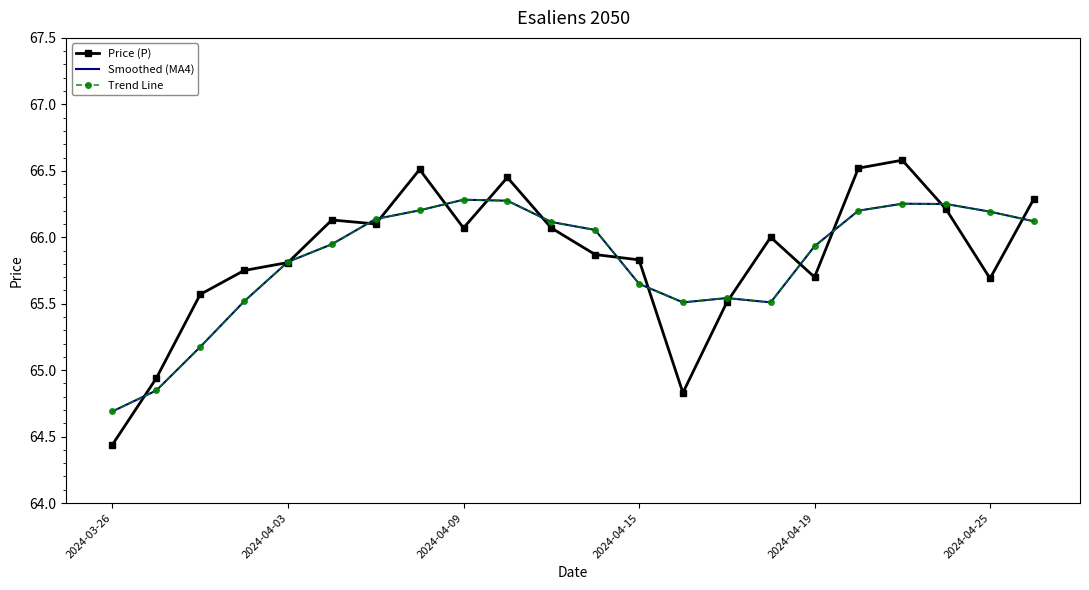

What is the minimum value for Price (P)?

64.4